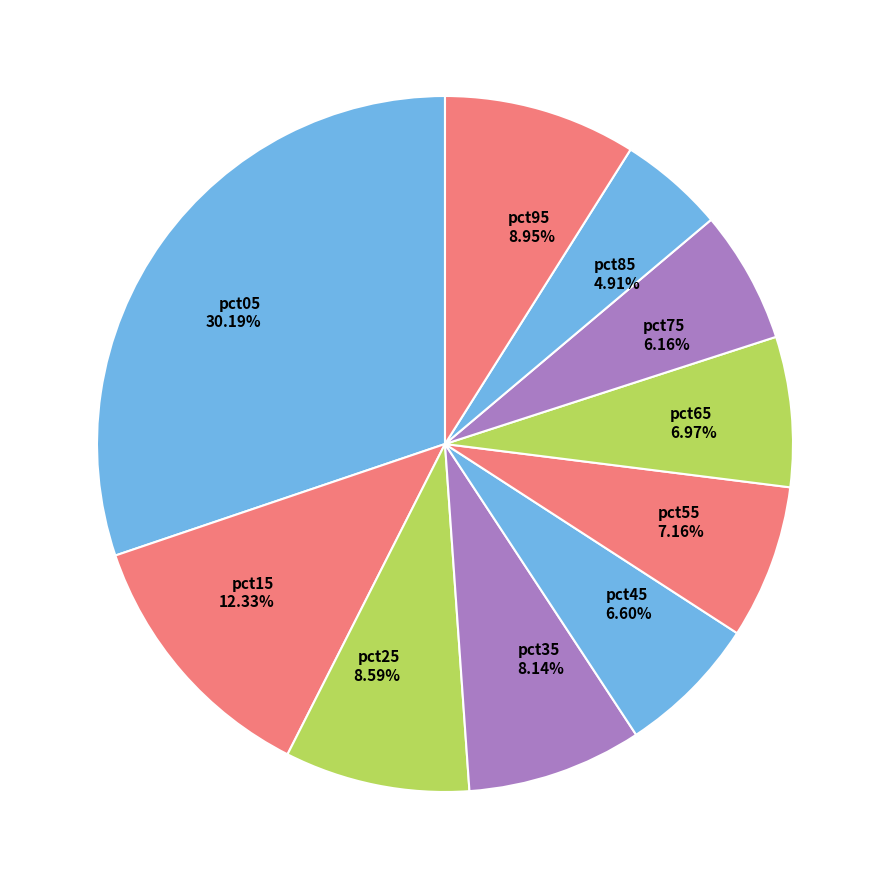

Does pct35 account for over 50% of the chart?

No